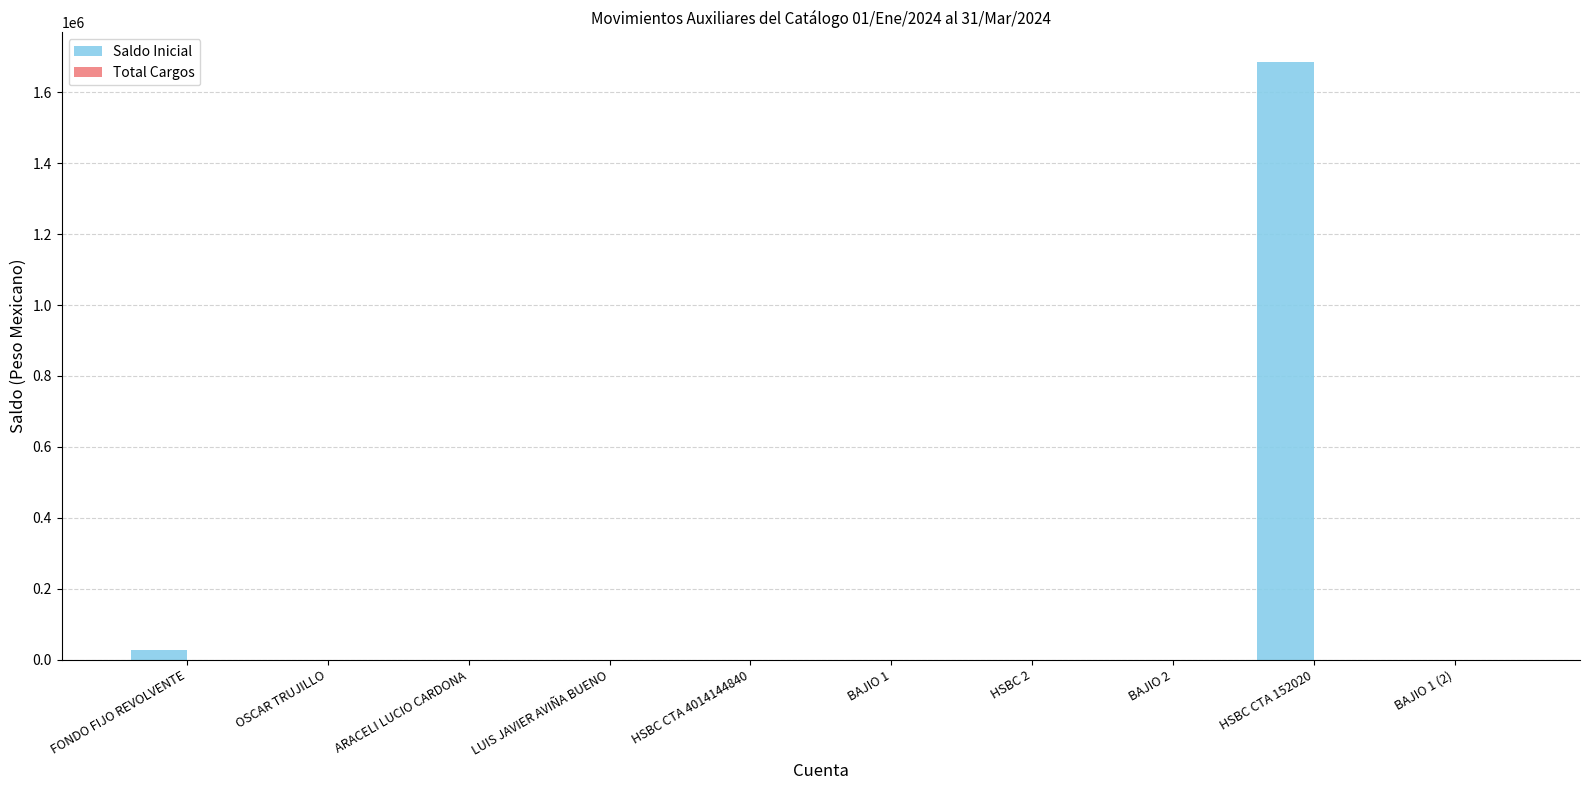

Reading left to right, extract all data points from this chart.

FONDO FIJO REVOLVENTE=25756.0	OSCAR TRUJILLO=0.0	ARACELI LUCIO CARDONA=0.0	LUIS JAVIER AVIÑA BUENO=0.0	HSBC CTA 4014144840=0.0	BAJIO 1=0.0	HSBC 2=0.0	BAJIO 2=0.0	HSBC CTA 152020=1684920.1	BAJIO 1 (2)=0.0